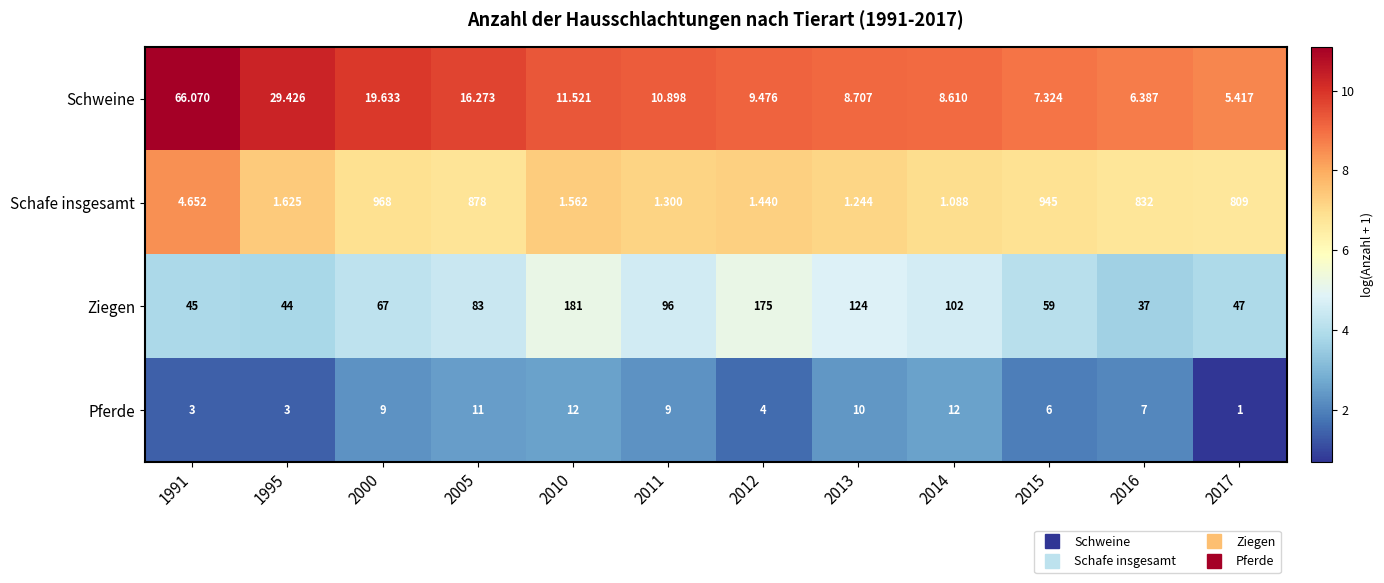

Between 1995 and 2013, which series saw the biggest shift?

Ziegen